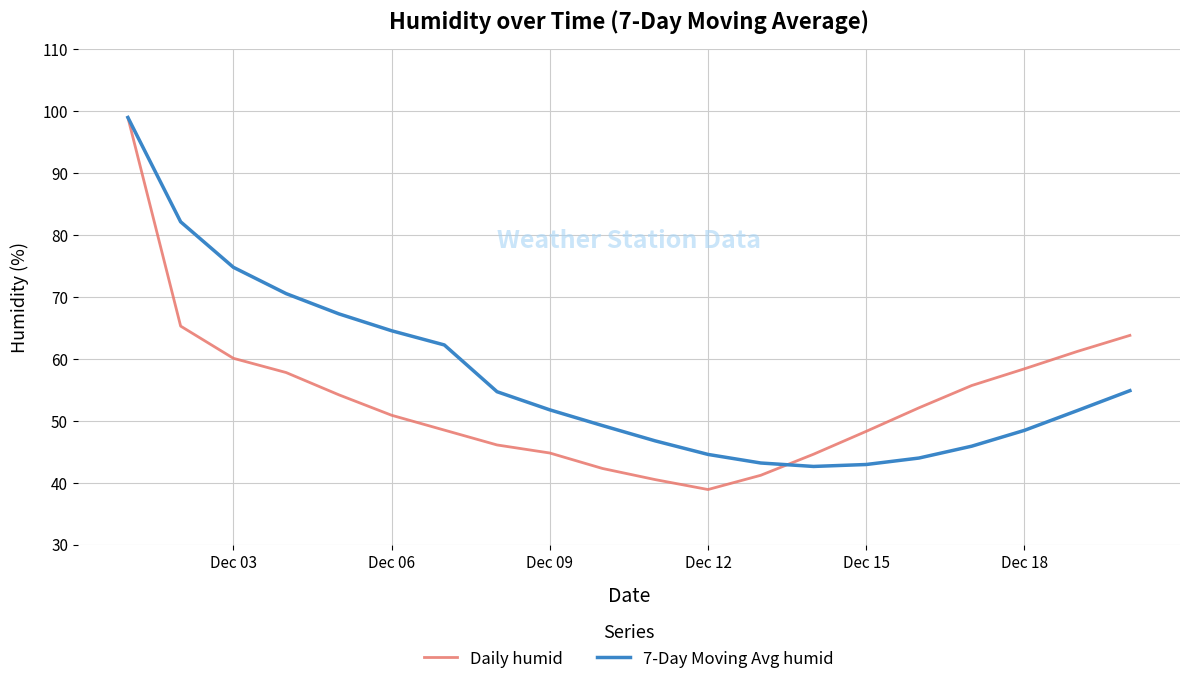

Which series has the largest range (max minus min)?

Daily humid